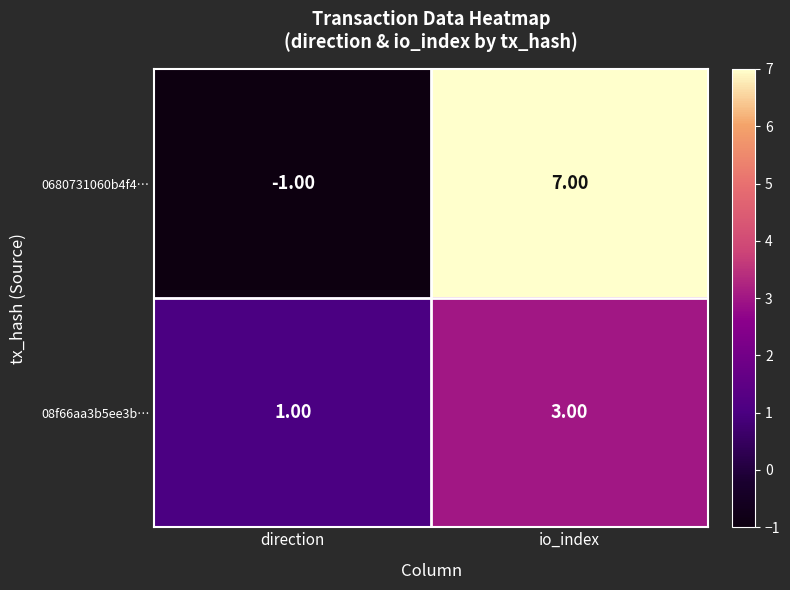

Rank the categories by 08f66aa3b5ee3b… value from lowest to highest.

direction, io_index